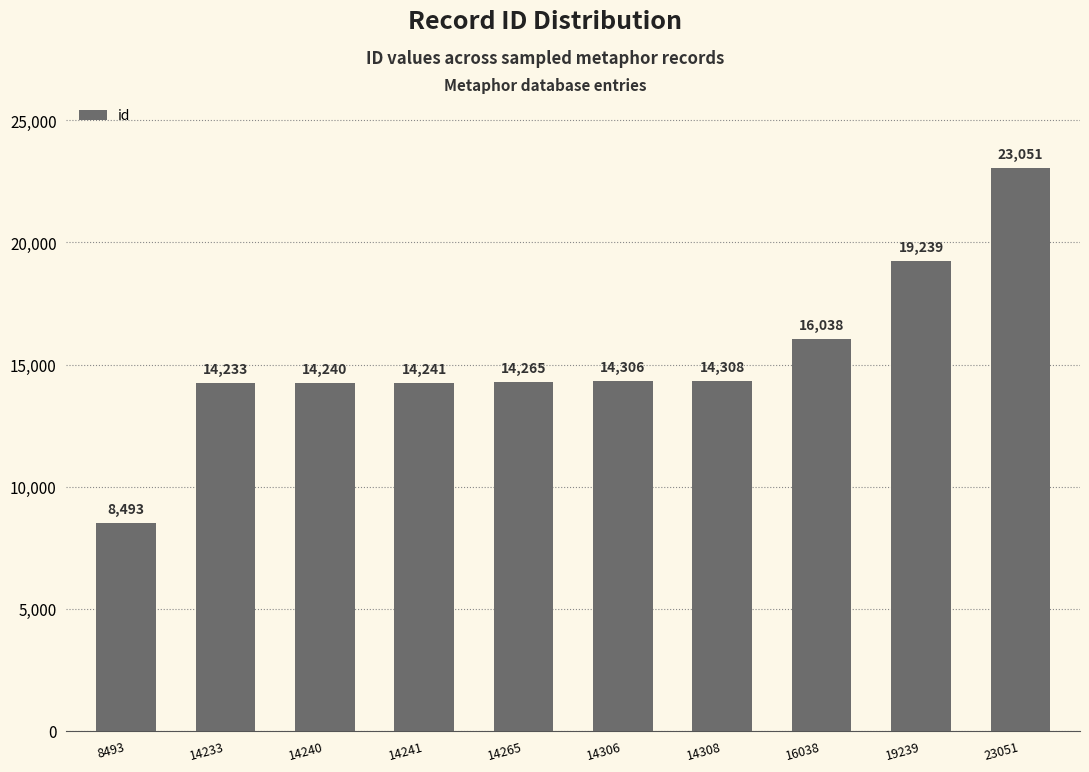

Which has a higher value, 14265 or 14308?

14308